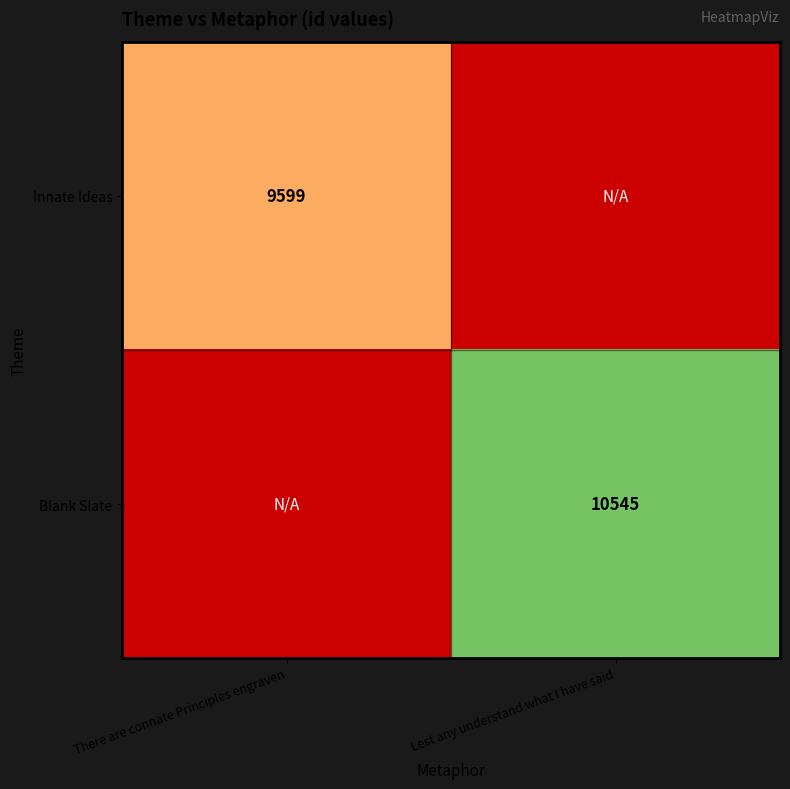

Is it true that Blank Slate equals 10545 at Lest any understand what I have said?

True